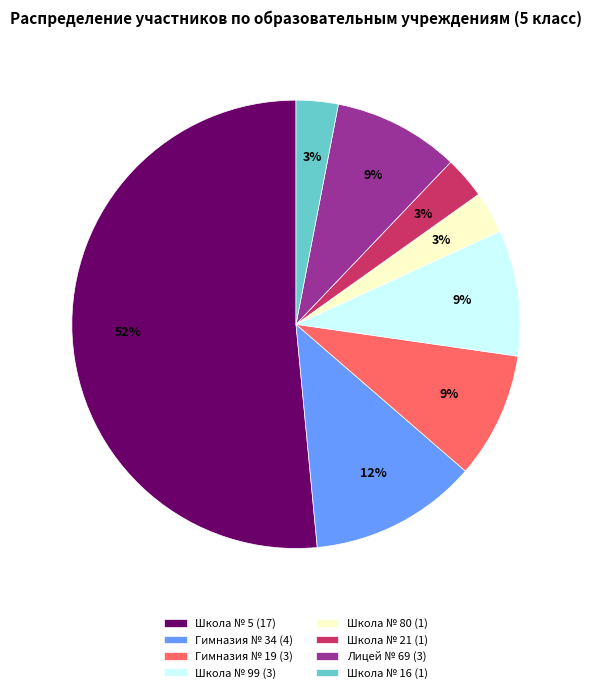

To the nearest percent, what is the average slice percentage?

12%